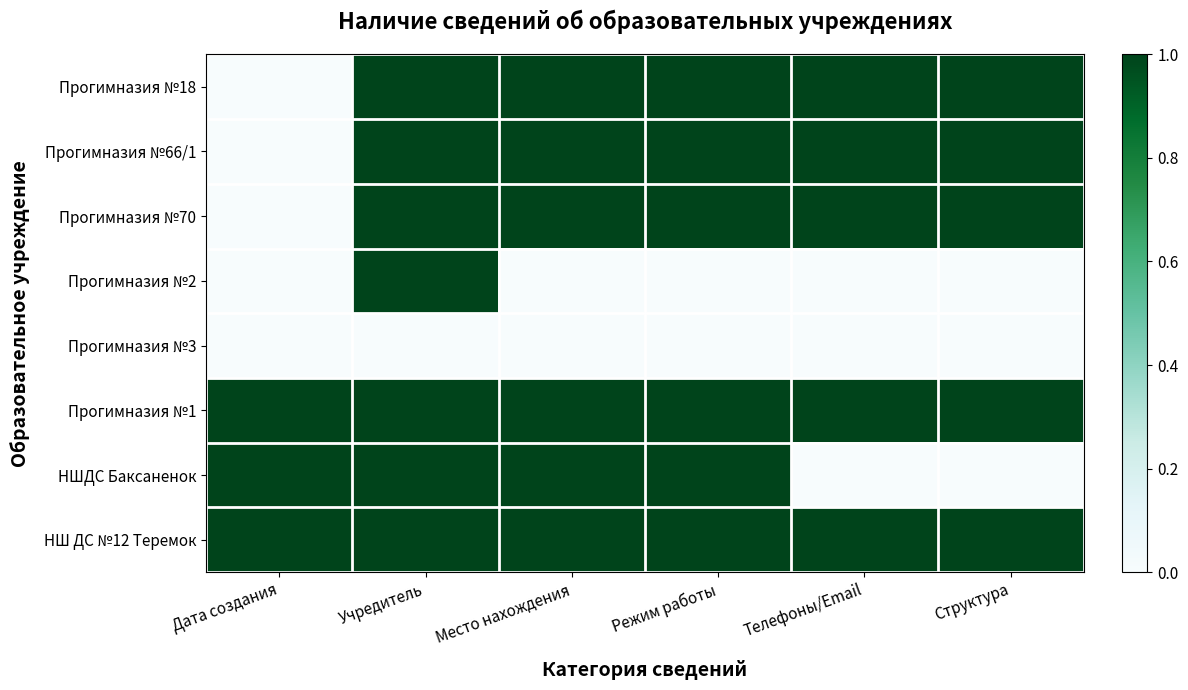

Reading right to left, what are all the values shown in this chart?

Прогимназия №18: Структура=1	Телефоны/Email=1	Режим работы=1	Место нахождения=1	Учредитель=1	Дата создания=0
Прогимназия №66/1: Структура=1	Телефоны/Email=1	Режим работы=1	Место нахождения=1	Учредитель=1	Дата создания=0
Прогимназия №70: Структура=1	Телефоны/Email=1	Режим работы=1	Место нахождения=1	Учредитель=1	Дата создания=0
Прогимназия №2: Структура=0	Телефоны/Email=0	Режим работы=0	Место нахождения=0	Учредитель=1	Дата создания=0
Прогимназия №3: Структура=0	Телефоны/Email=0	Режим работы=0	Место нахождения=0	Учредитель=0	Дата создания=0
Прогимназия №1: Структура=1	Телефоны/Email=1	Режим работы=1	Место нахождения=1	Учредитель=1	Дата создания=1
НШДС Баксаненок: Структура=0	Телефоны/Email=0	Режим работы=1	Место нахождения=1	Учредитель=1	Дата создания=1
НШ ДС №12 Теремок: Структура=1	Телефоны/Email=1	Режим работы=1	Место нахождения=1	Учредитель=1	Дата создания=1